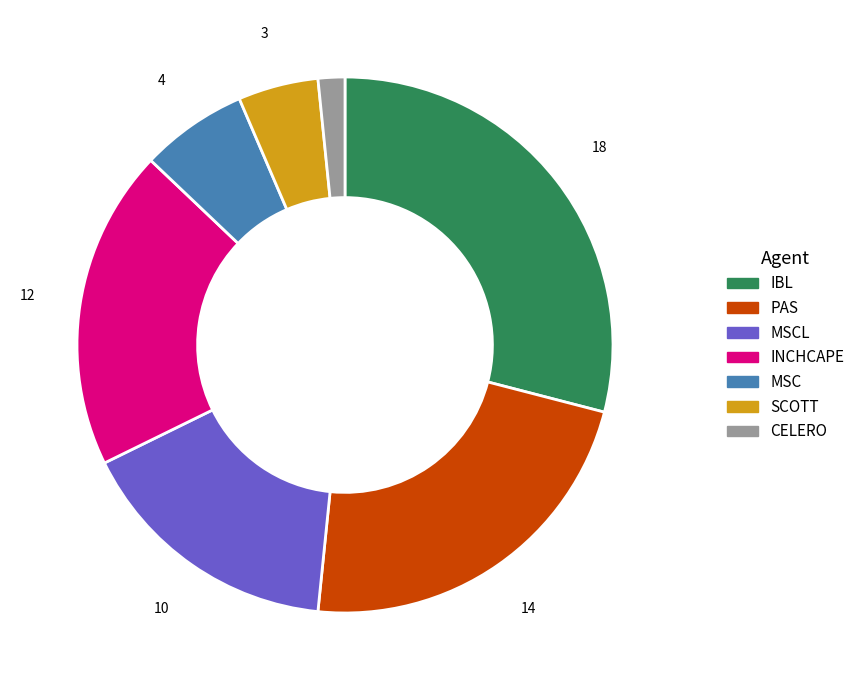

Does any single category account for the majority?

No